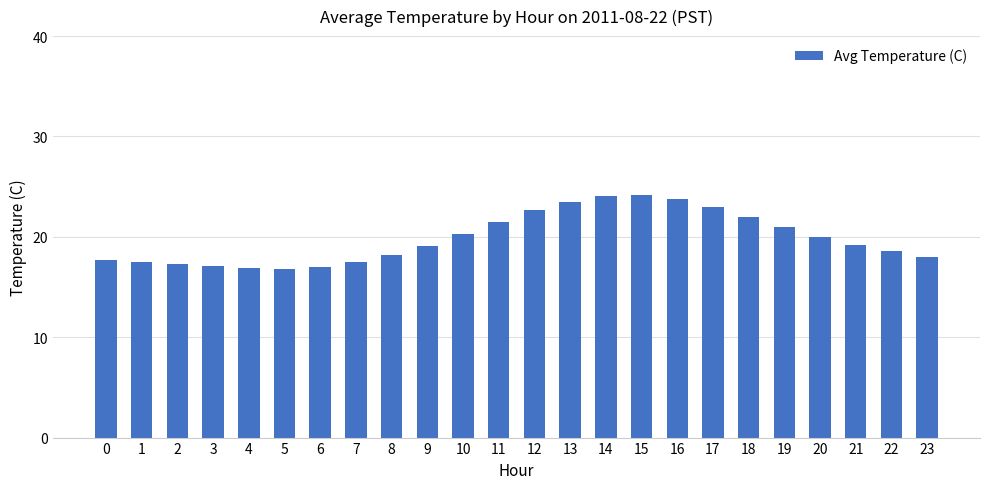

Approximately how many times larger is the value at 21 compared to 19?

0.9